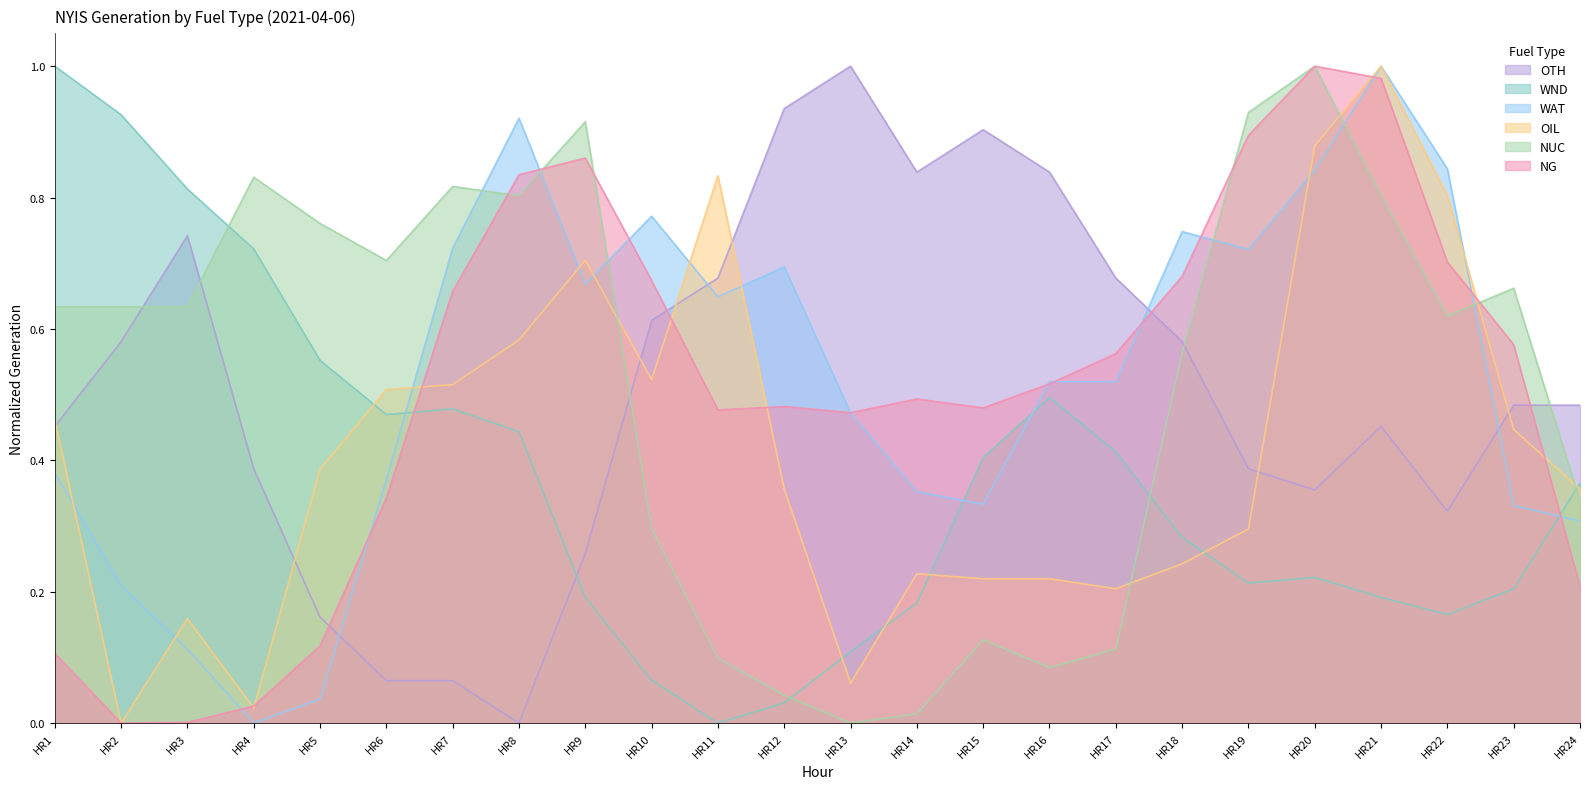

Does the chart display data point markers on the line(s)?

No